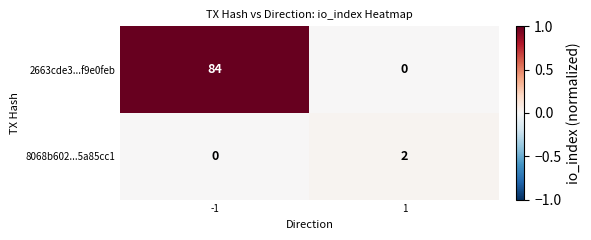

Rank the series at 1 from lowest to highest value.

2663cde3...f9e0feb, 8068b602...5a85cc1